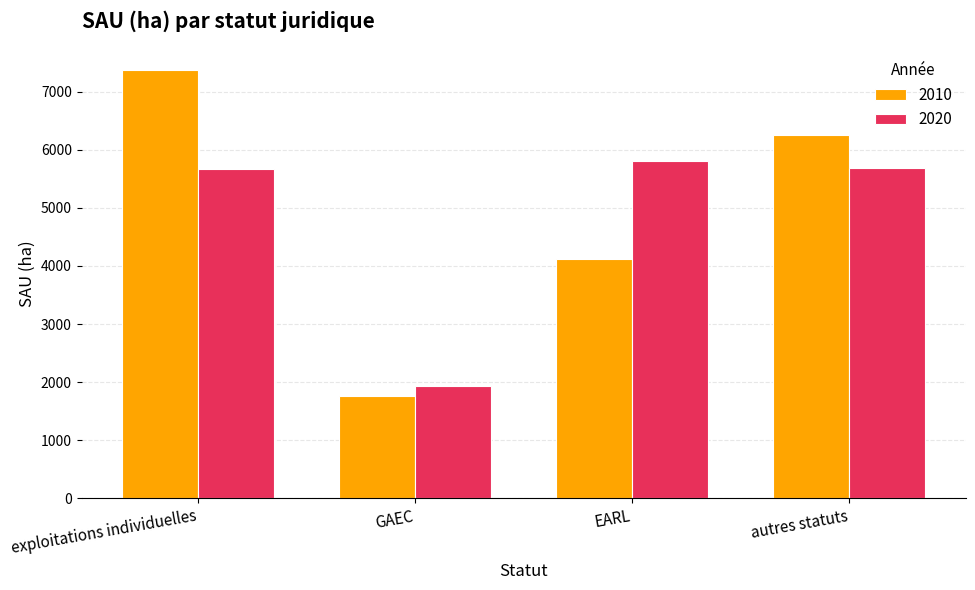

Rank the series at EARL from lowest to highest value.

2010, 2020